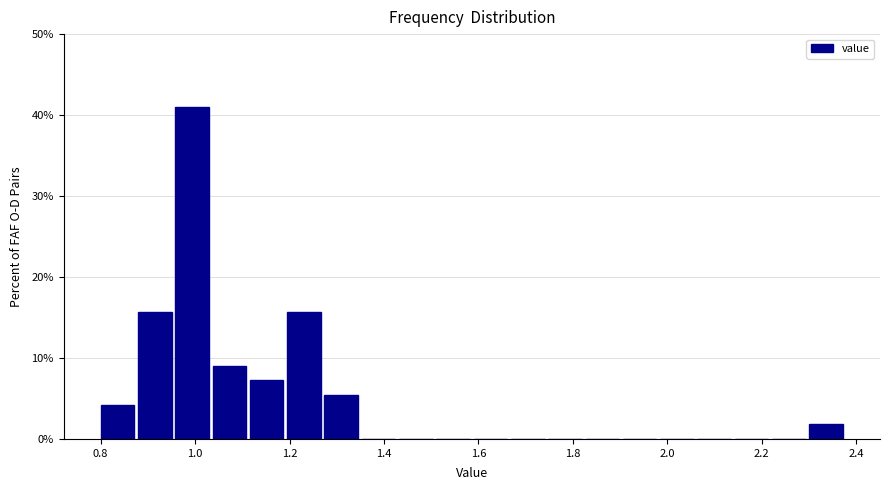

Around what value on the x-axis is the tallest bar? Give the approximate position of its centre, as read against the axis.

1.00